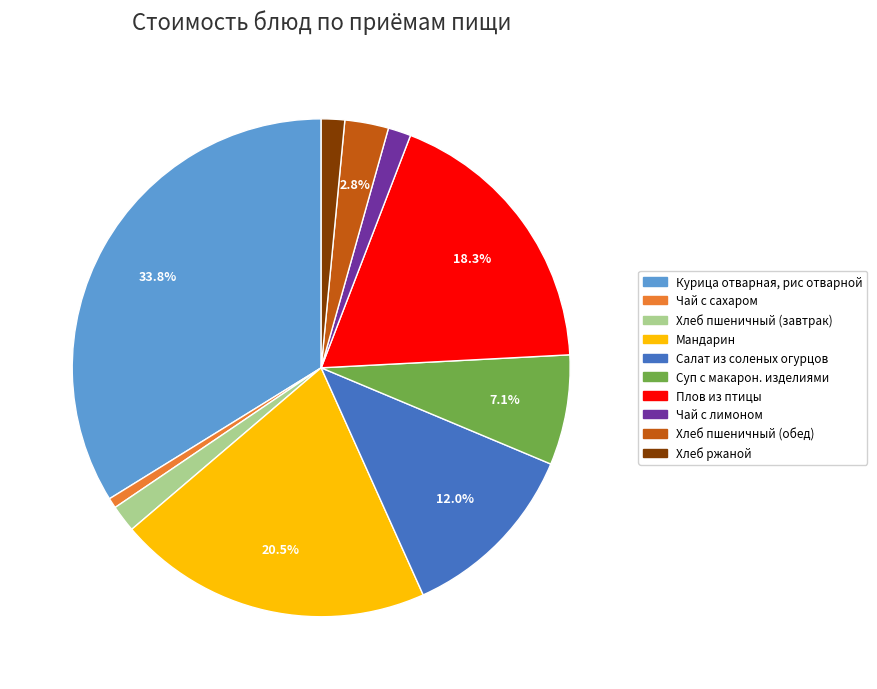

Does Плов из птицы represent more than half of the total?

No